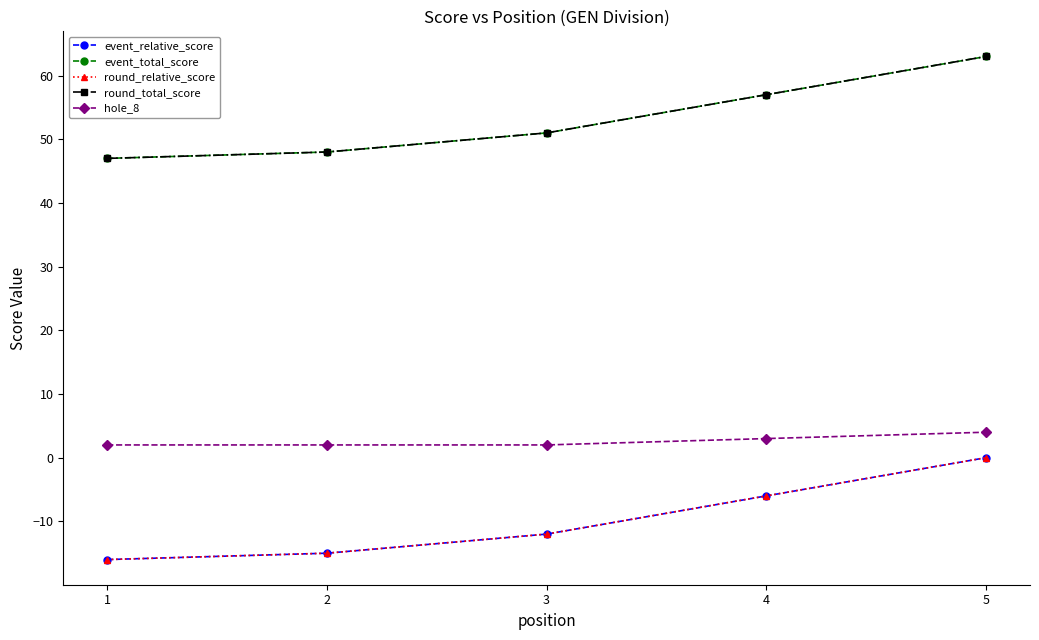

At which label does round_relative_score reach its minimum?

1